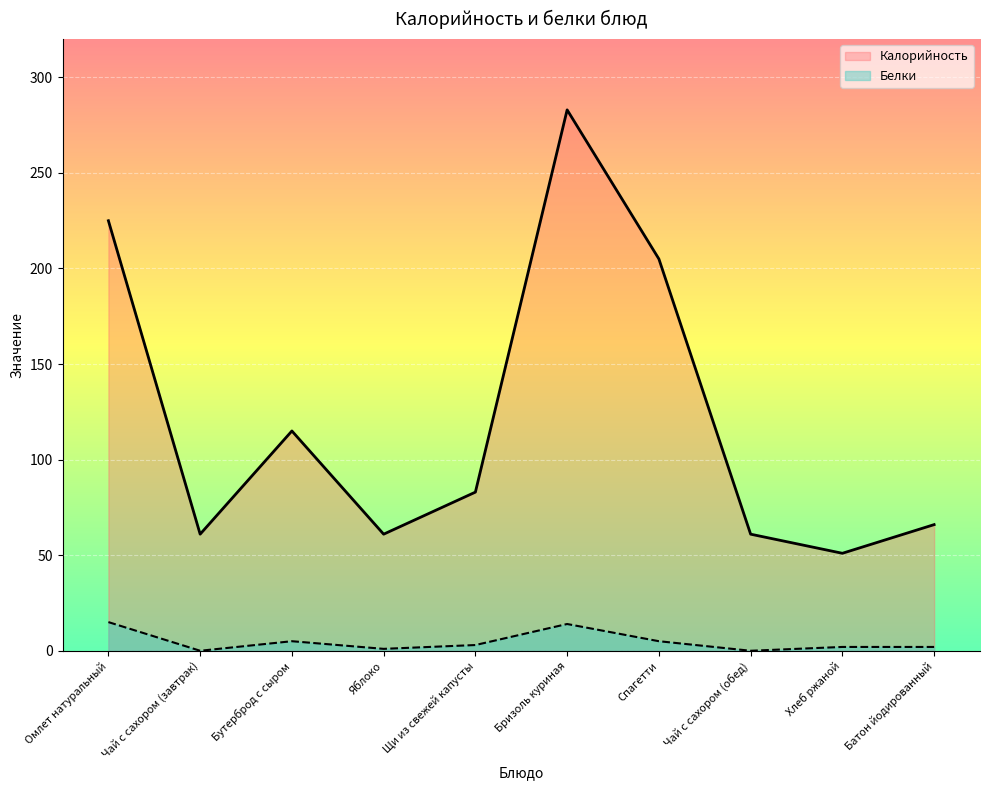

True or false: Белки and Калорийность cross at least once.

False